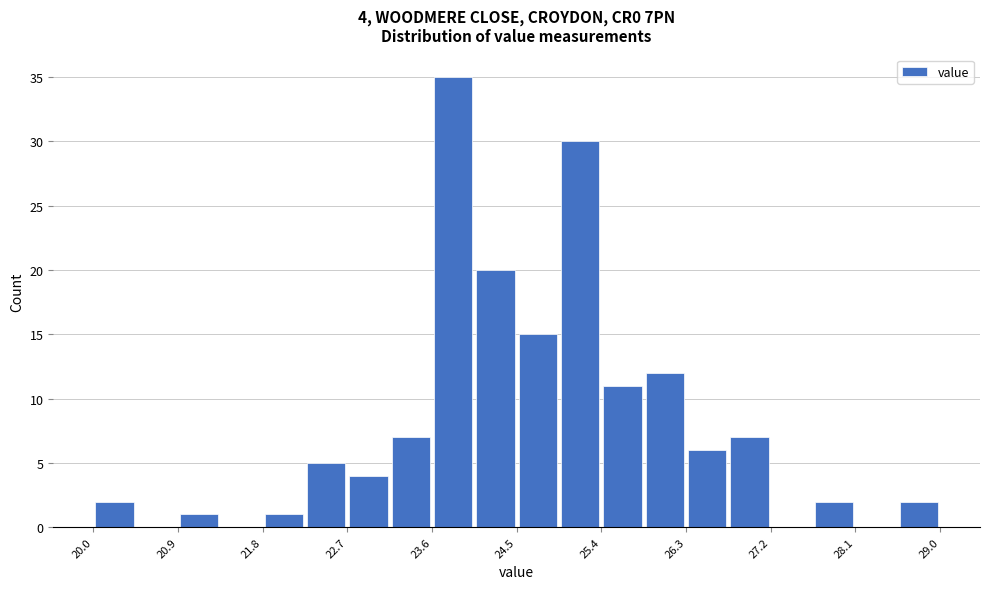

Over which range of the x-axis is the bar tallest?

23.60 to 24.05